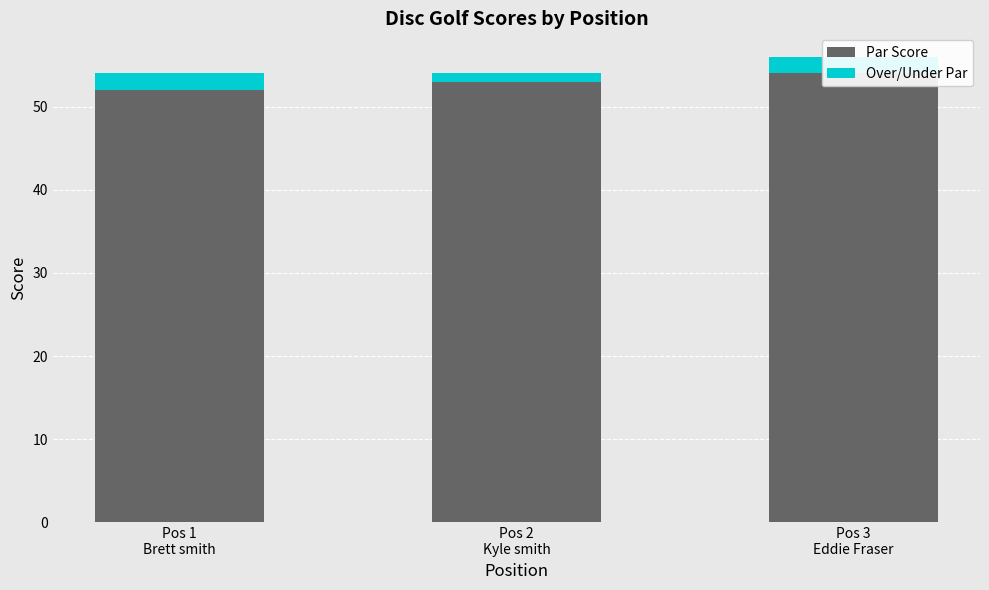

At Pos 2
Kyle smith, list the series in order from smallest to largest.

Over/Under Par, Par Score